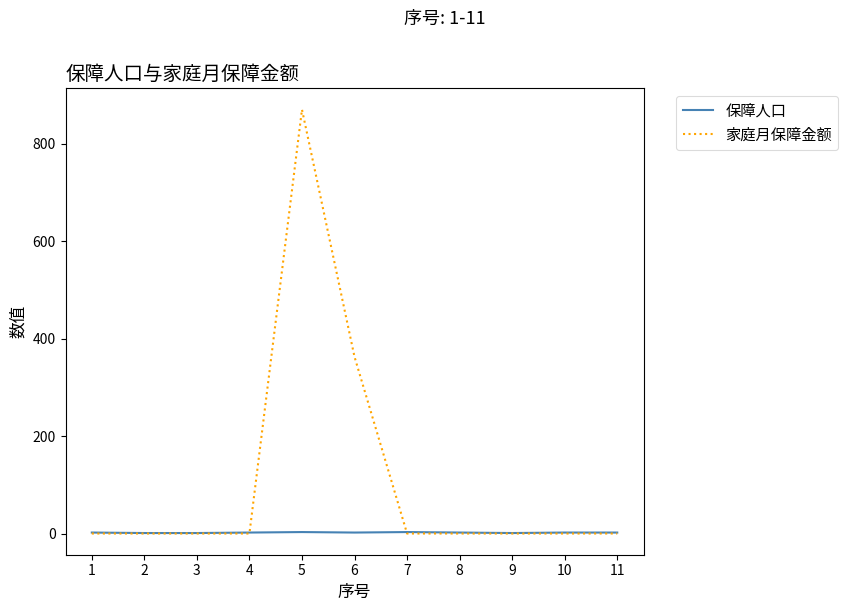

Rank the series by their maximum value, from highest to lowest.

家庭月保障金额, 保障人口